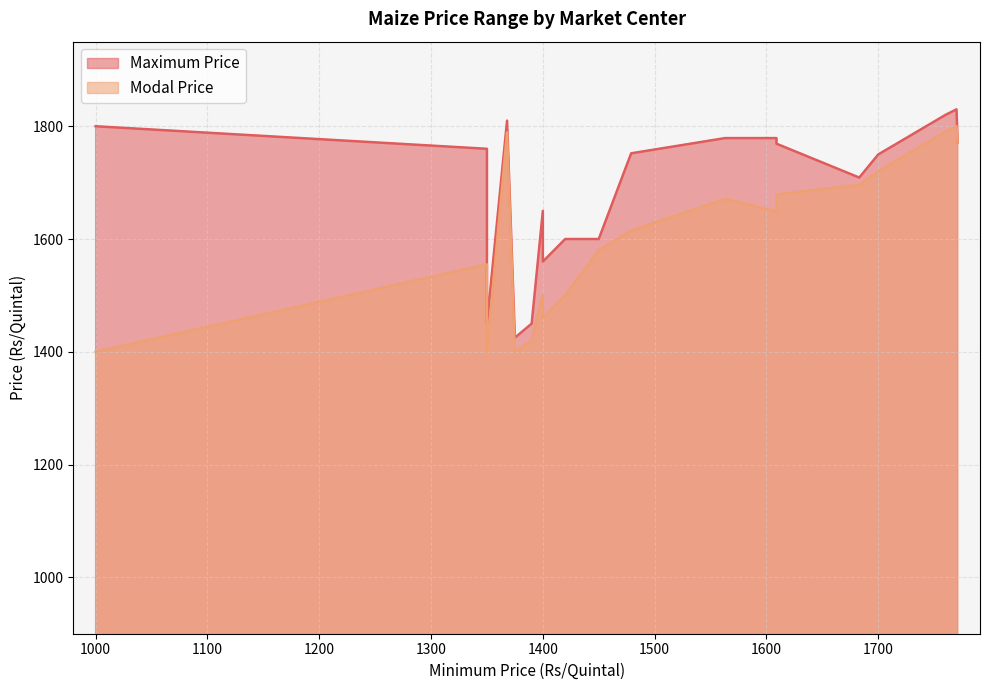

True or false: Maximum Price and Modal Price intersect in this chart.

False